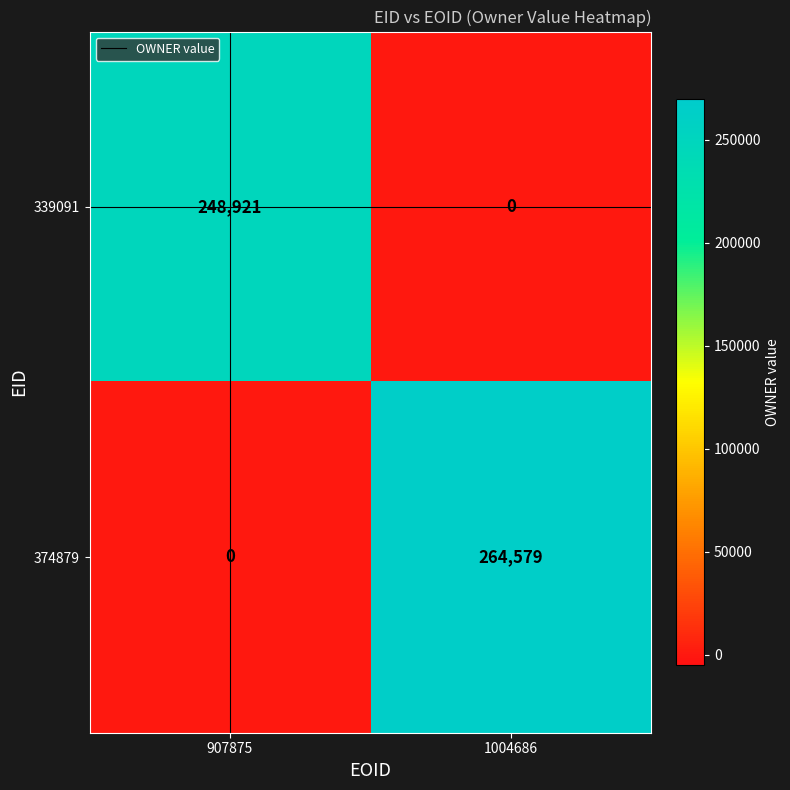

Which series has the widest spread of values?

374879